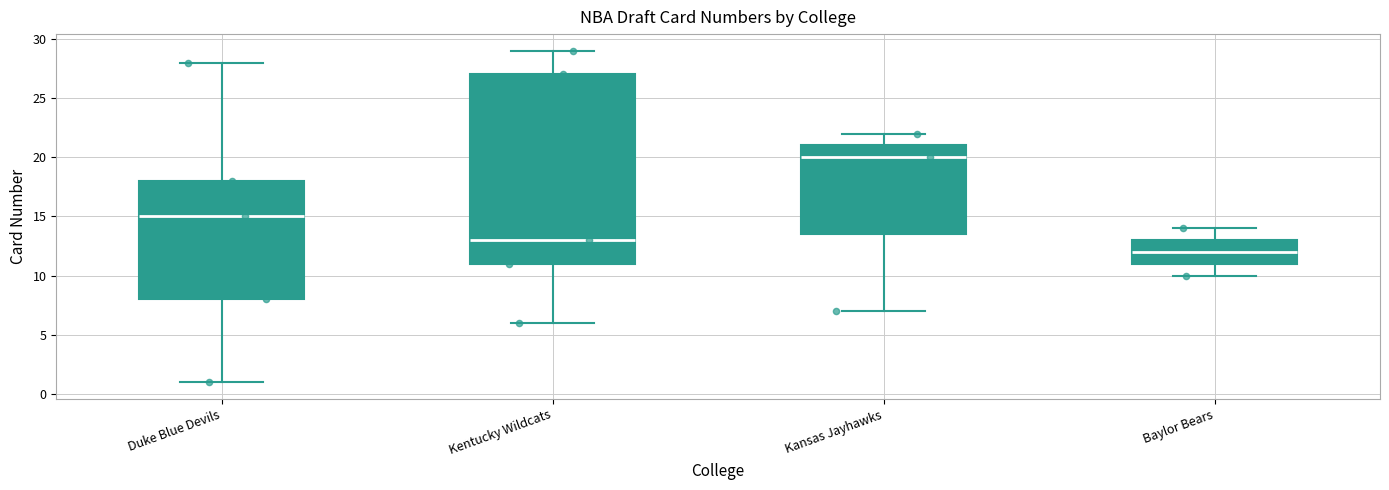

Which box is the tallest, from its lower edge to its upper edge?

Kentucky Wildcats